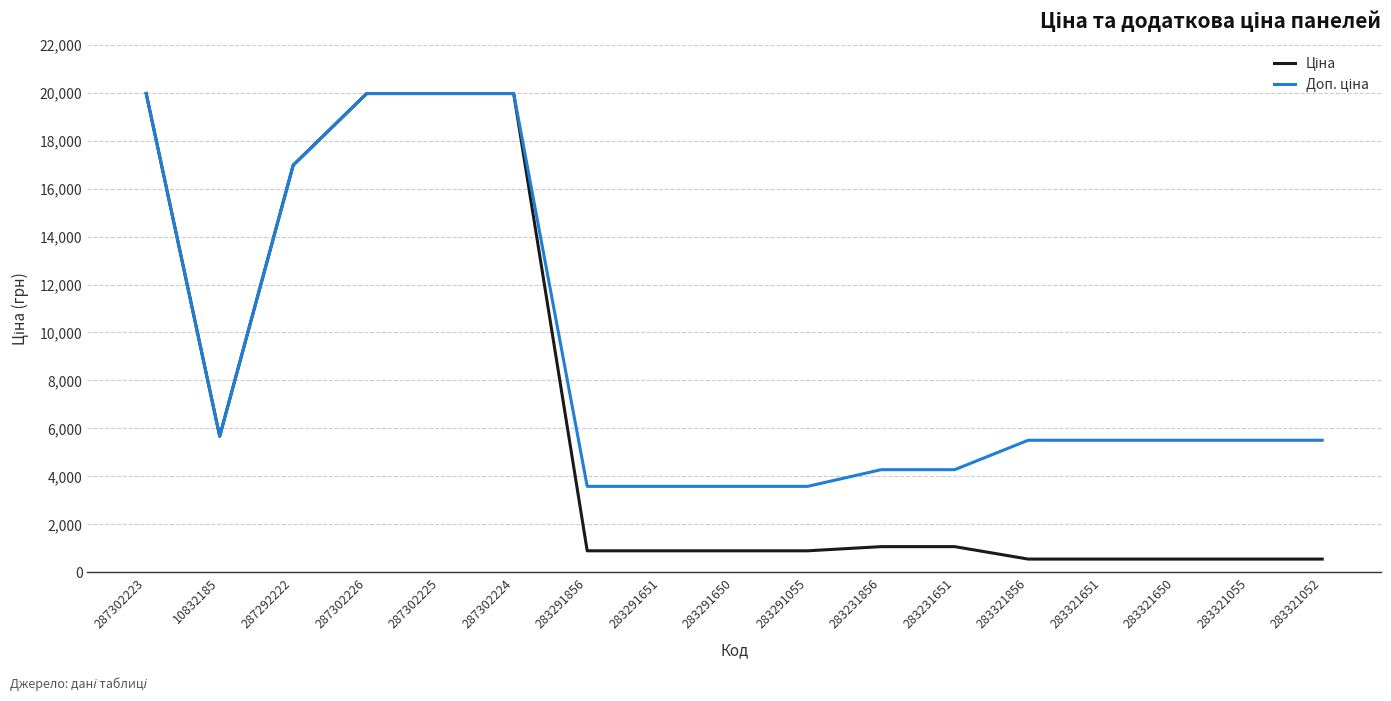

What is the maximum value shown in the chart?

19964.2